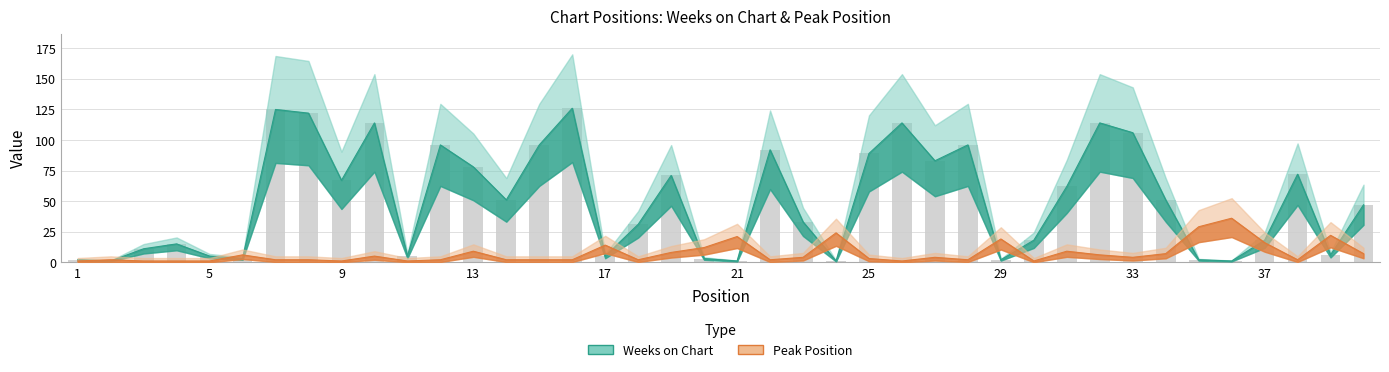

Which label corresponds to the largest value in the chart?

16